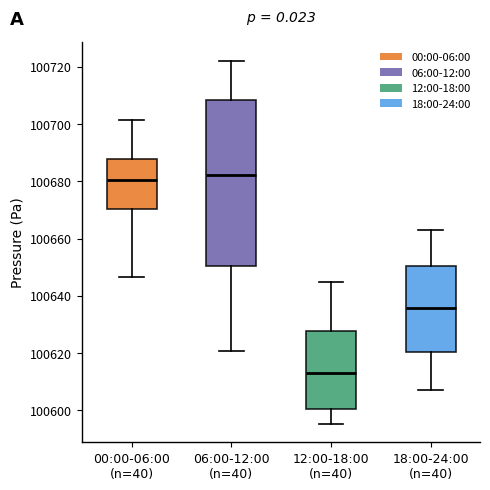

Where does the lower whisker of the box for 12:00-18:00 (n=40) end on the y-axis? The values are not printed on the chart, so give them approximately, as read against the axis.

100596